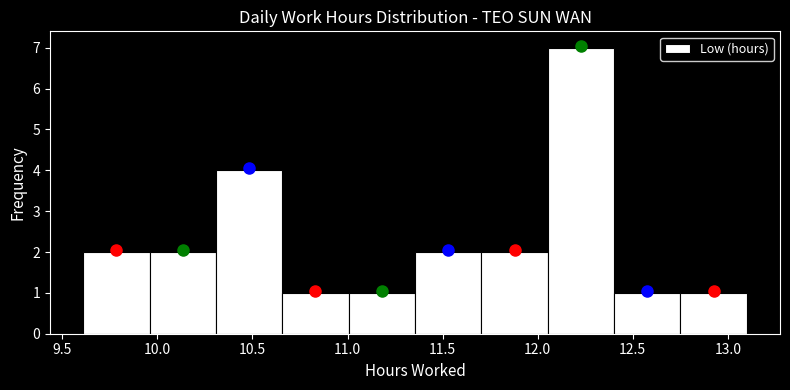

Which range on the x-axis has the tallest bar?

12.05 to 12.40